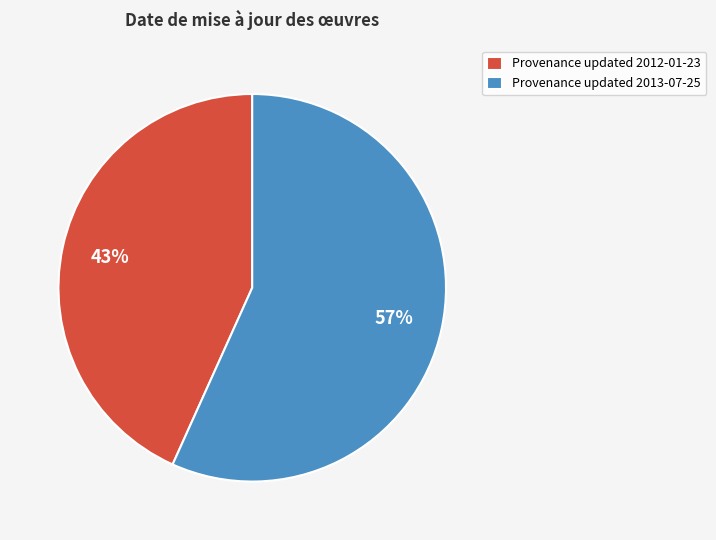

Combined, do Provenance updated 2013-07-25 and Provenance updated 2012-01-23 account for over 50%?

Yes